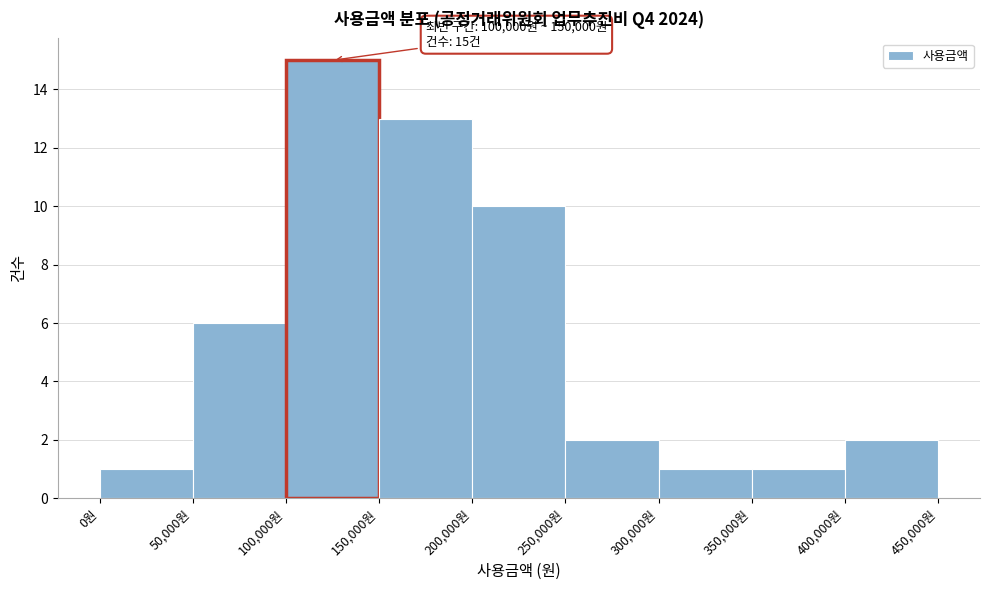

Over which range of the x-axis is the bar tallest?

100000 to 150000